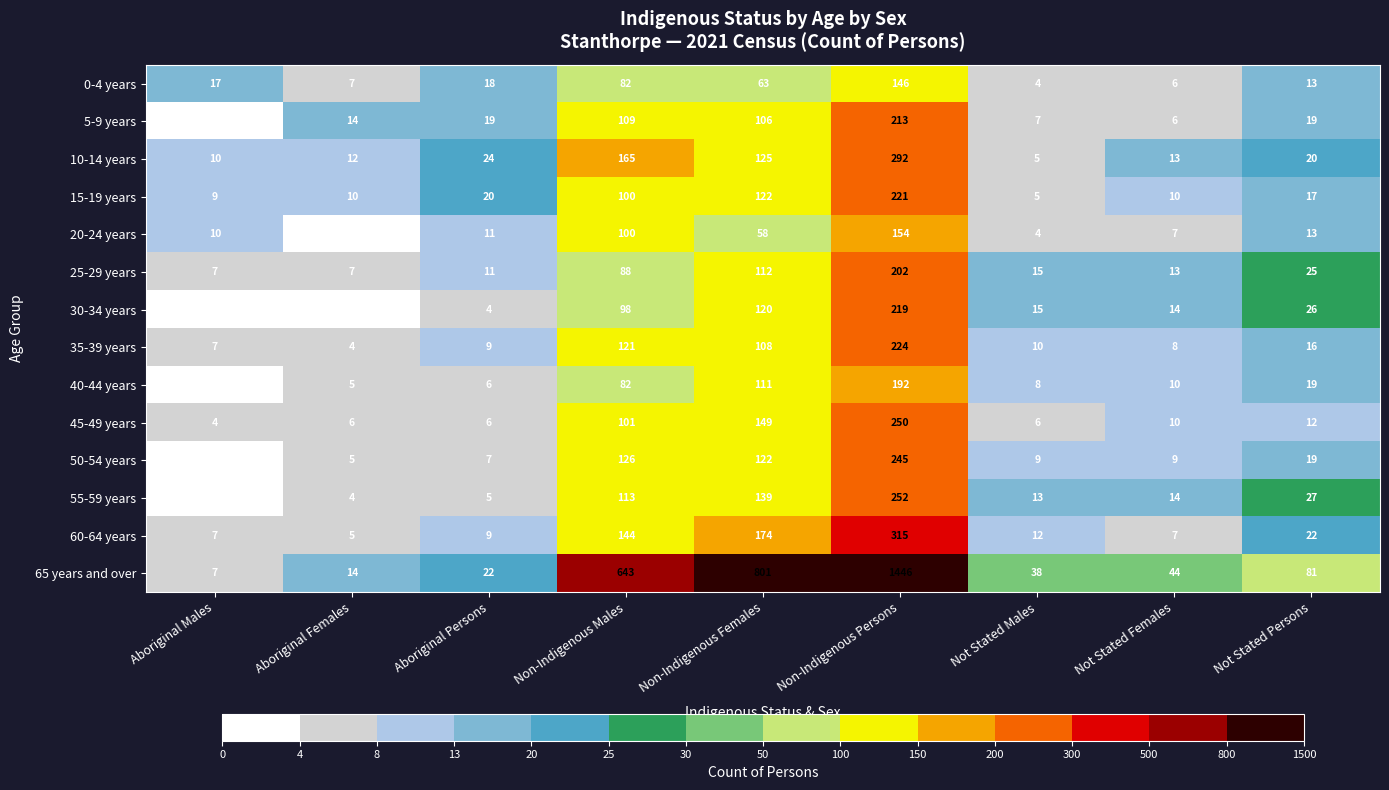

Which series changed the most between Aboriginal Males and Aboriginal Females?

5-9 years